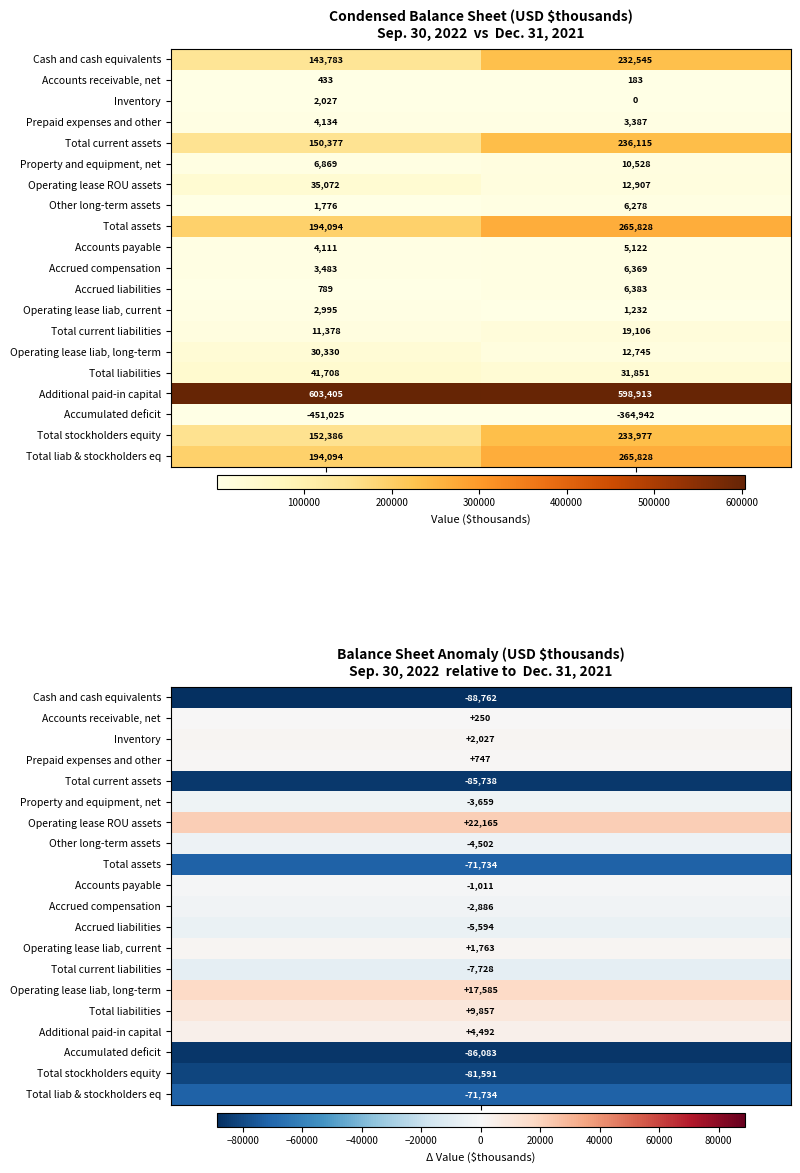

Which series has the widest spread of values?

Cash and cash equivalents